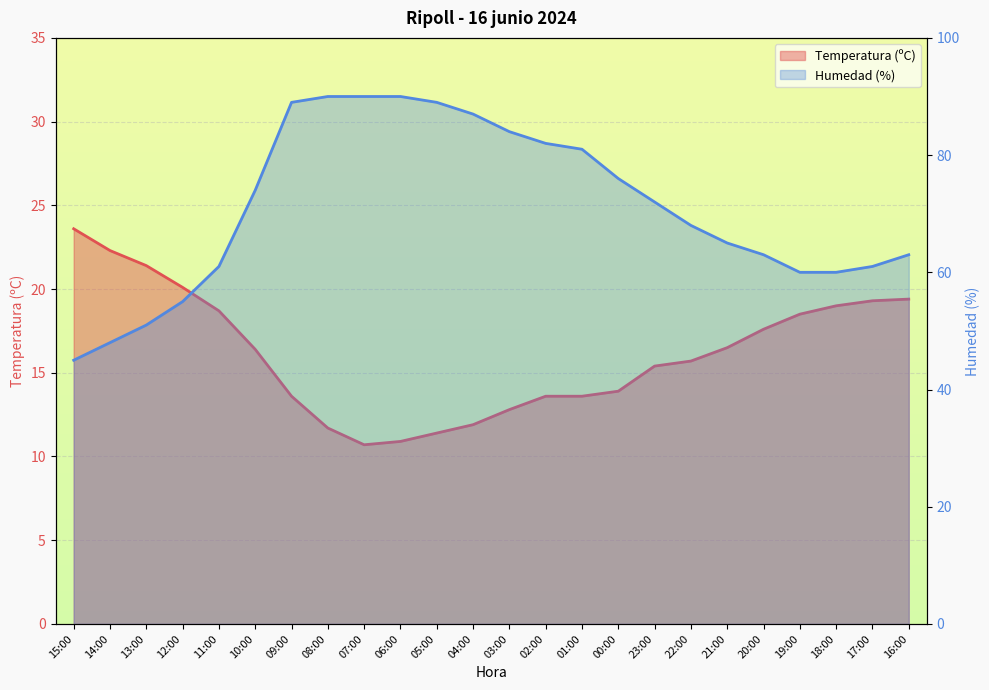

Rank the series at 20:00 from lowest to highest value.

Temperatura (ºC), Humedad (%)